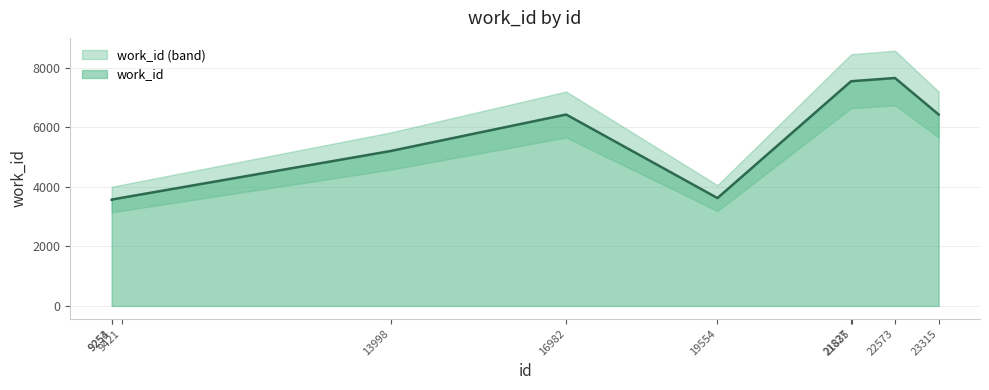

How many data points are less than 6428?

5